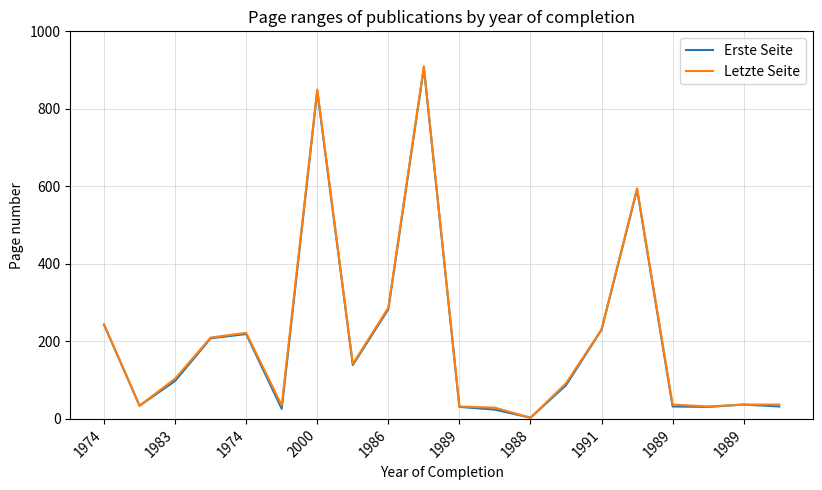

What is the maximum value for Letzte Seite?

910